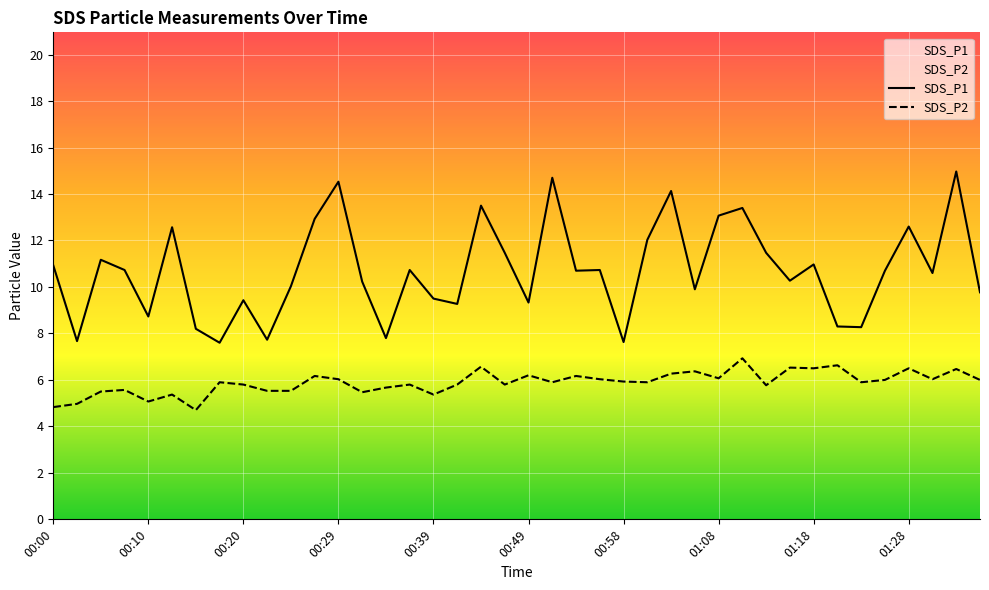

How many data points in SDS_P1 are above 10?

25